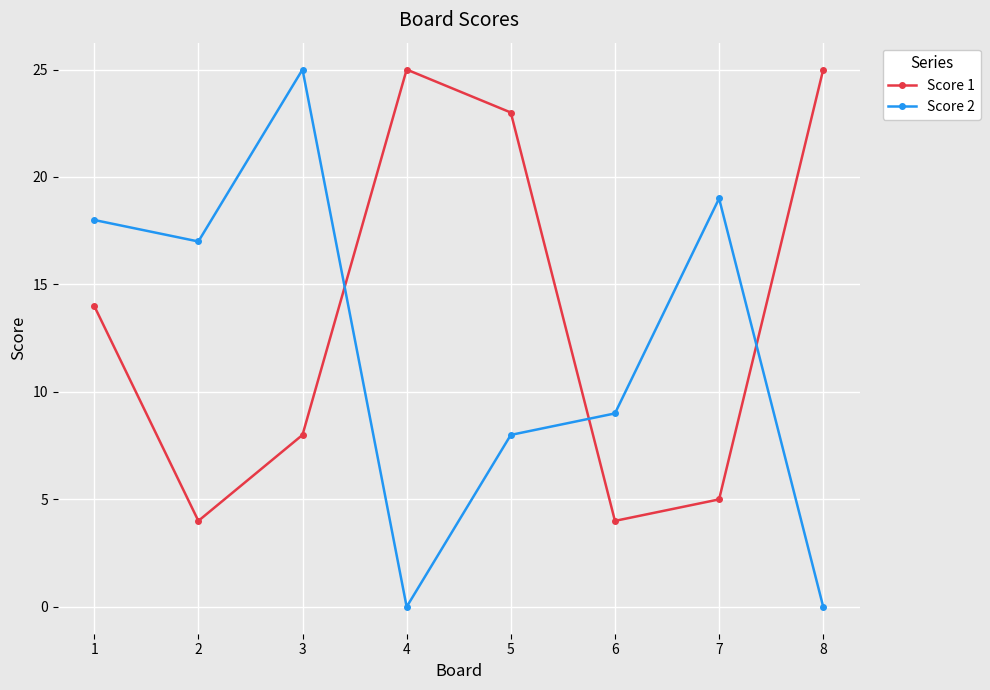

Reading left to right, transcribe all the data shown in this chart.

Score 1: 14	4	8	25	23	4	5	25
Score 2: 18	17	25	0	8	9	19	0